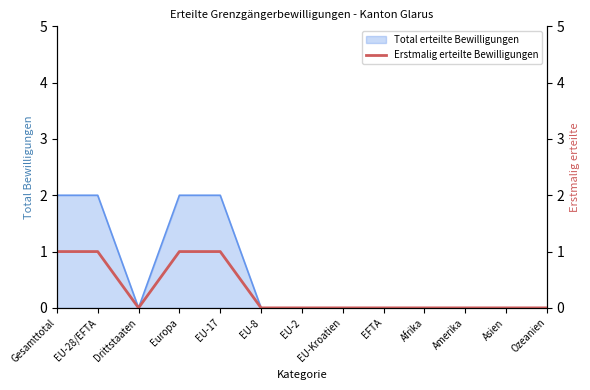

Rank the categories by value from highest to lowest.

Gesamttotal, EU-28/EFTA, Europa, EU-17, Drittstaaten, EU-8, EU-2, EU-Kroatien, EFTA, Afrika, Amerika, Asien, Ozeanien